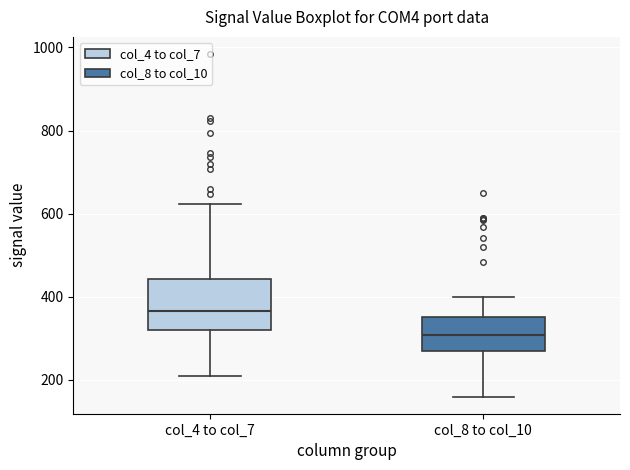

Which box has the highest median line?

col_4 to col_7